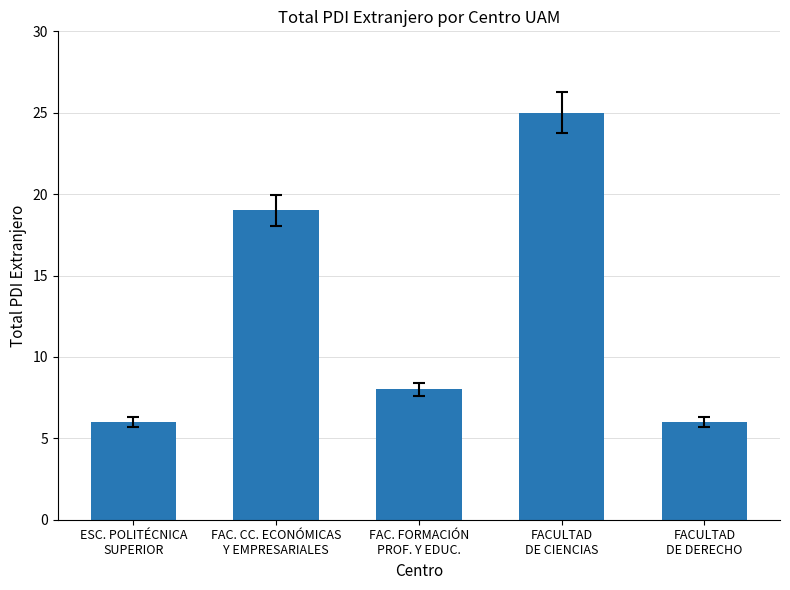

At which category does the chart reach its peak across all series?

FACULTAD
DE CIENCIAS